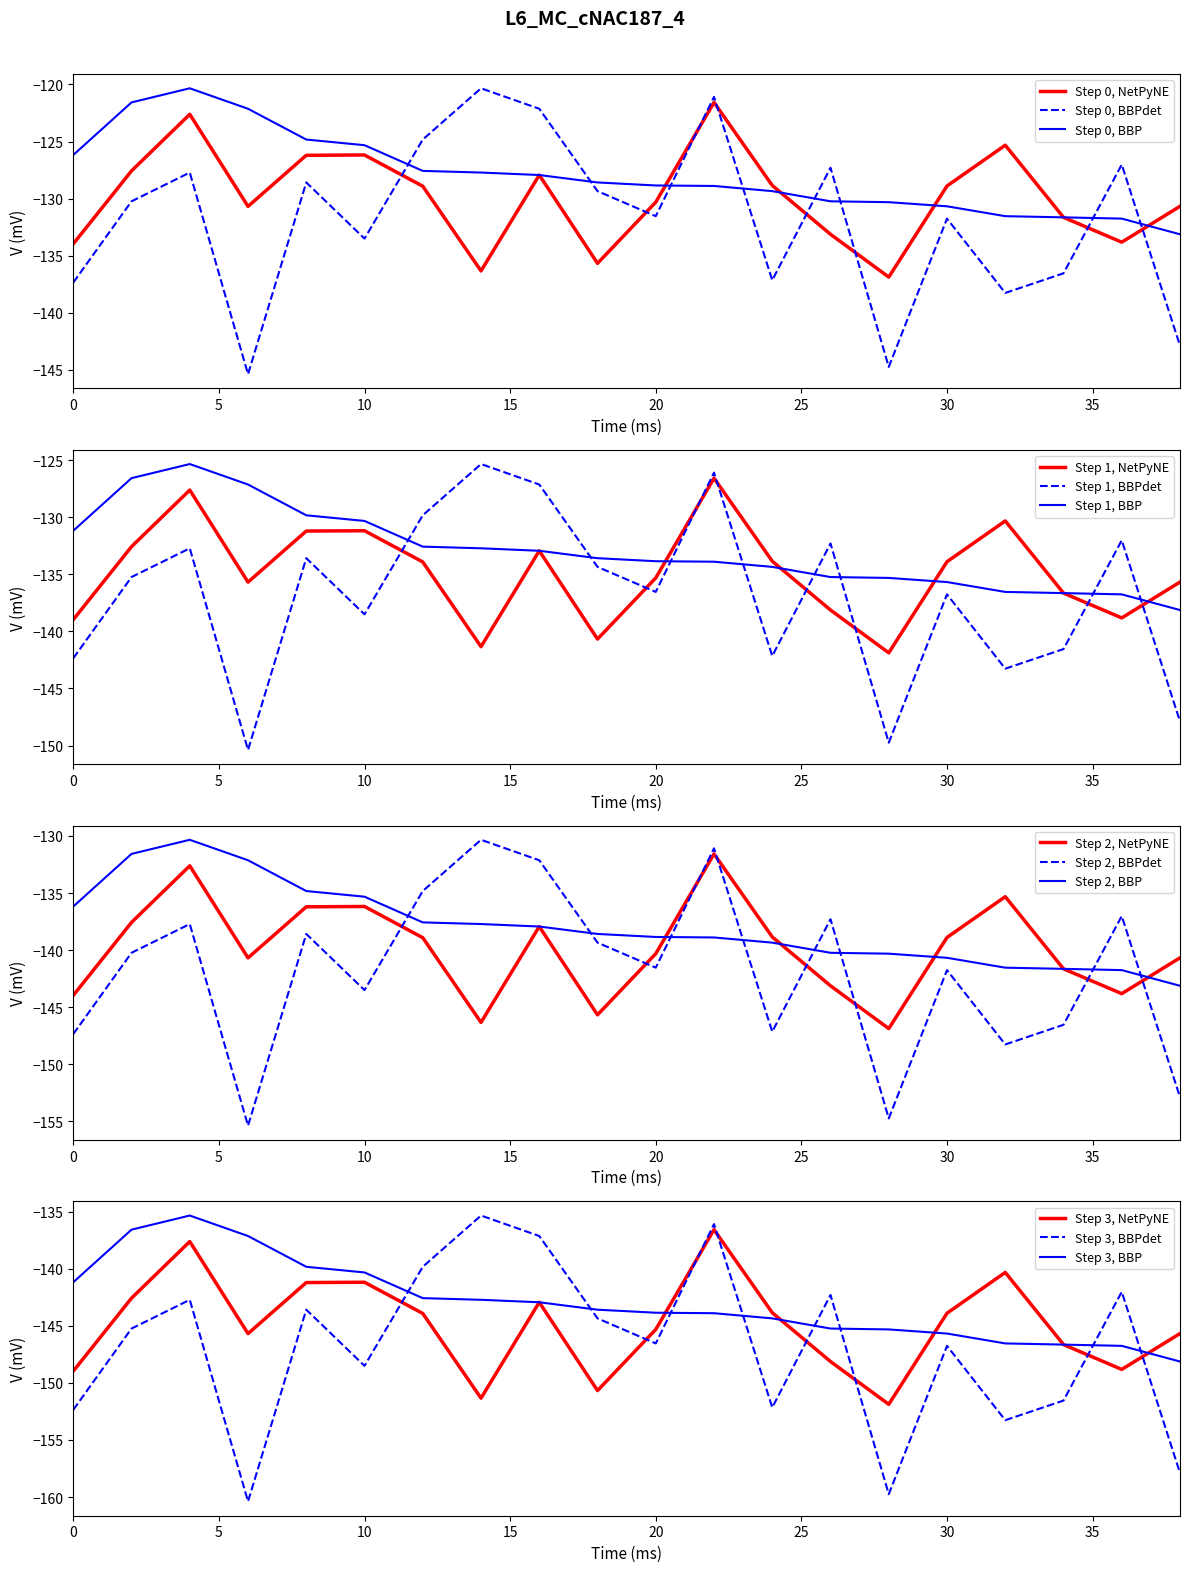

The value of Step 0, BBPdet at 30 is -131.8. True or false?

True